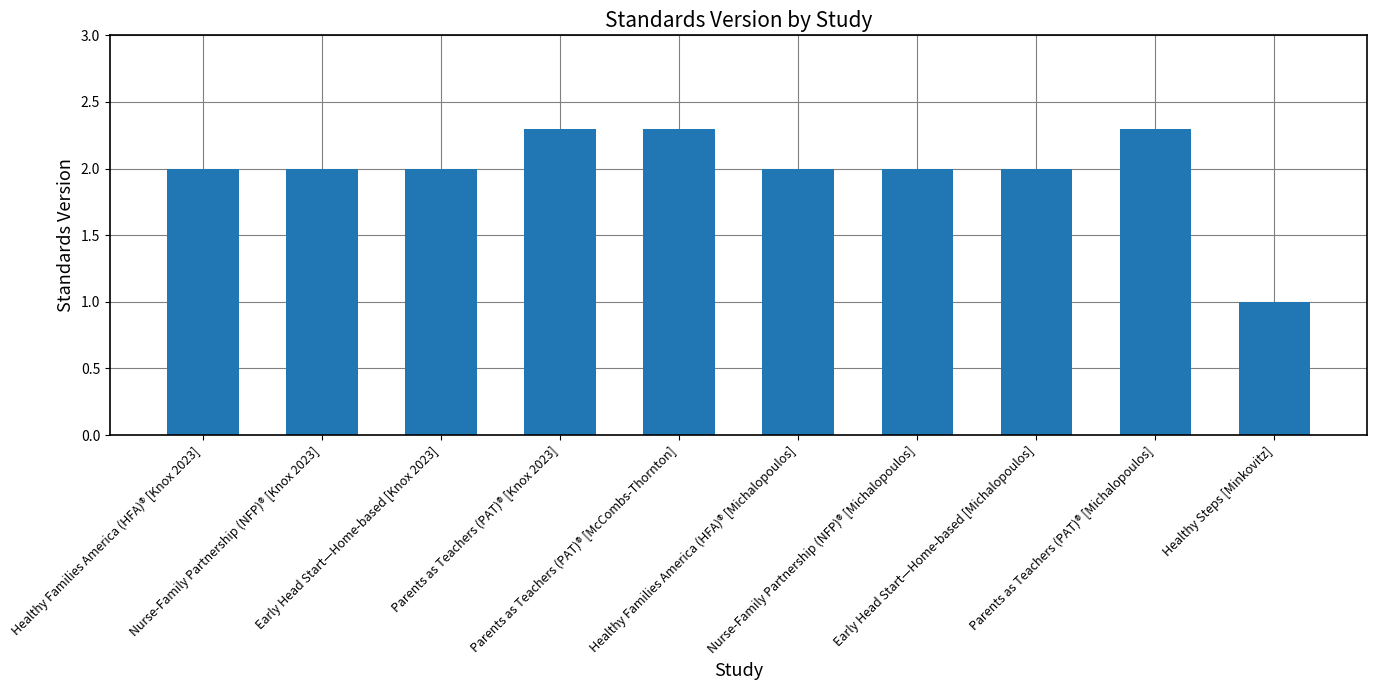

What is the maximum value shown in the chart?

2.3